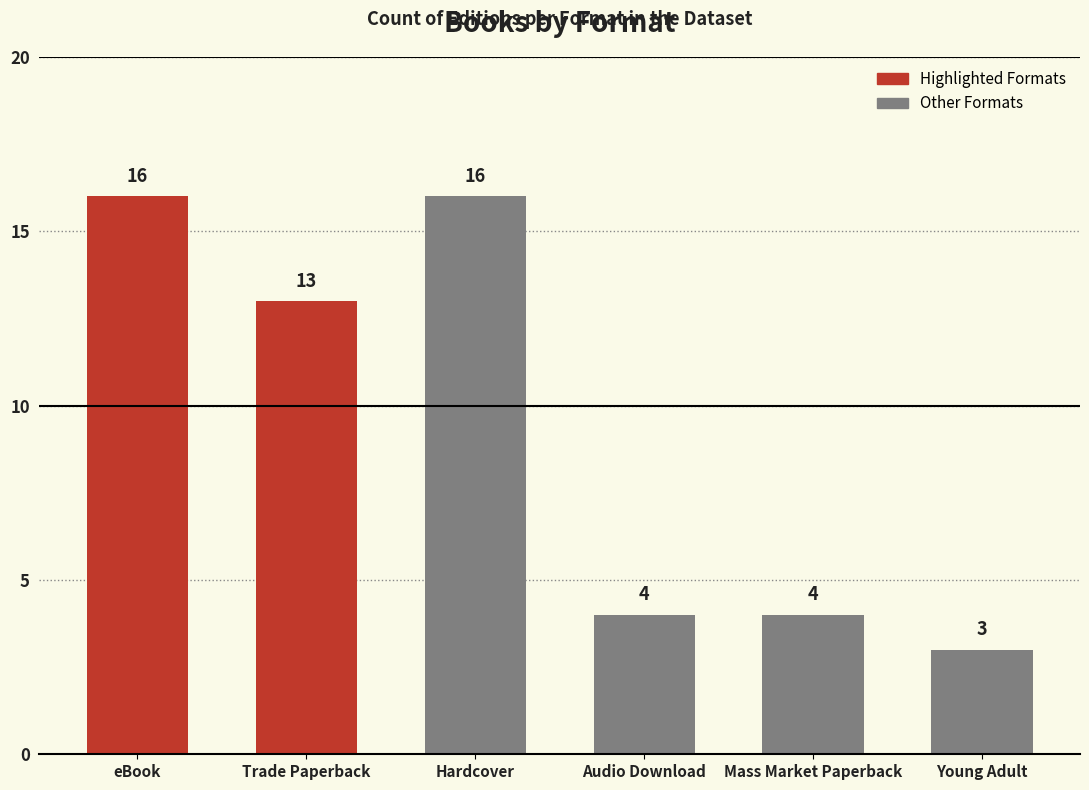

What is the greatest value displayed?

16